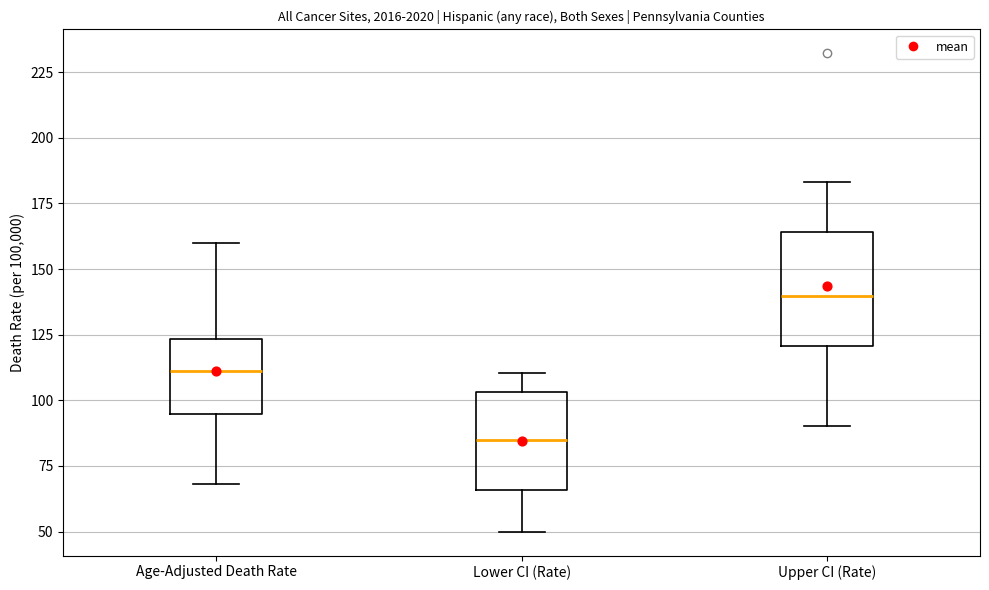

Which box is the tallest, from its lower edge to its upper edge?

Upper CI (Rate)